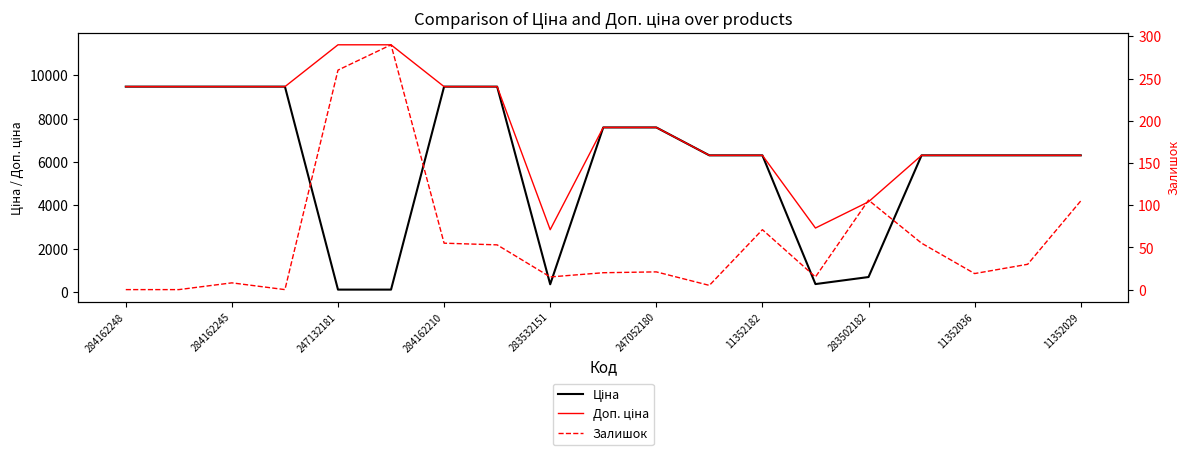

What are all the series names shown in the legend?

Ціна, Доп. ціна, Залишок